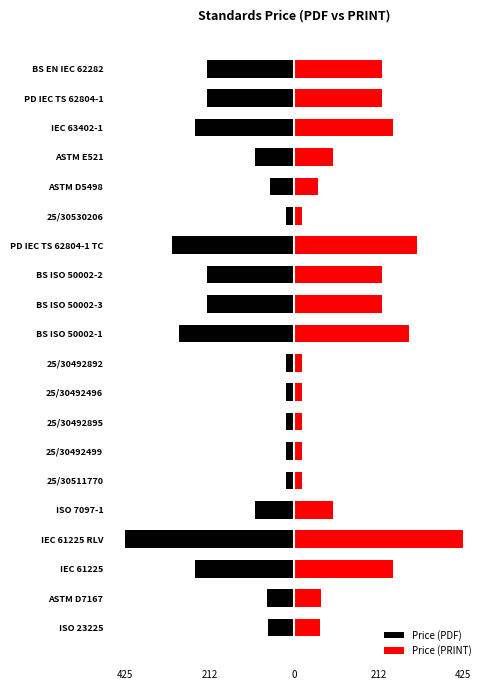

How many groups of bars are there?

20